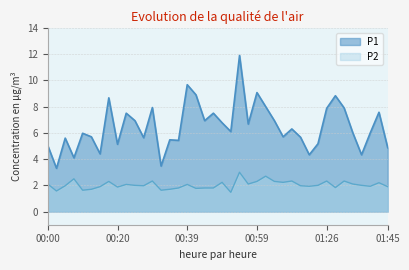

What value does the P2 series have at 00:27?

2.0